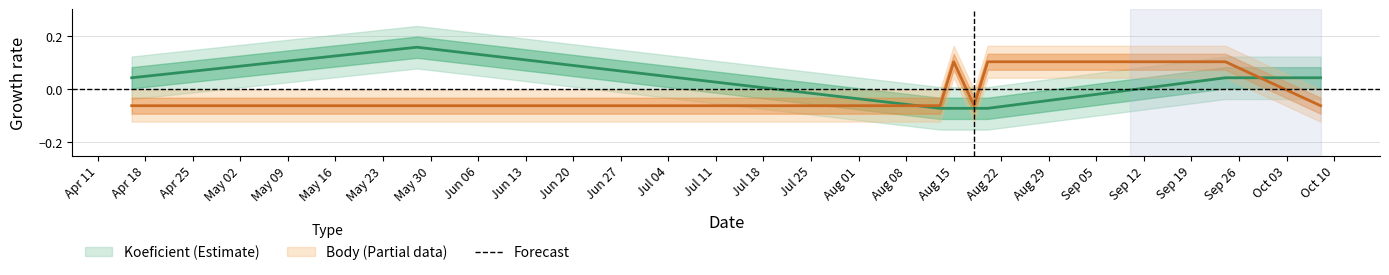

Is it true that Body equals -0.1 at 2022-05-28?

True